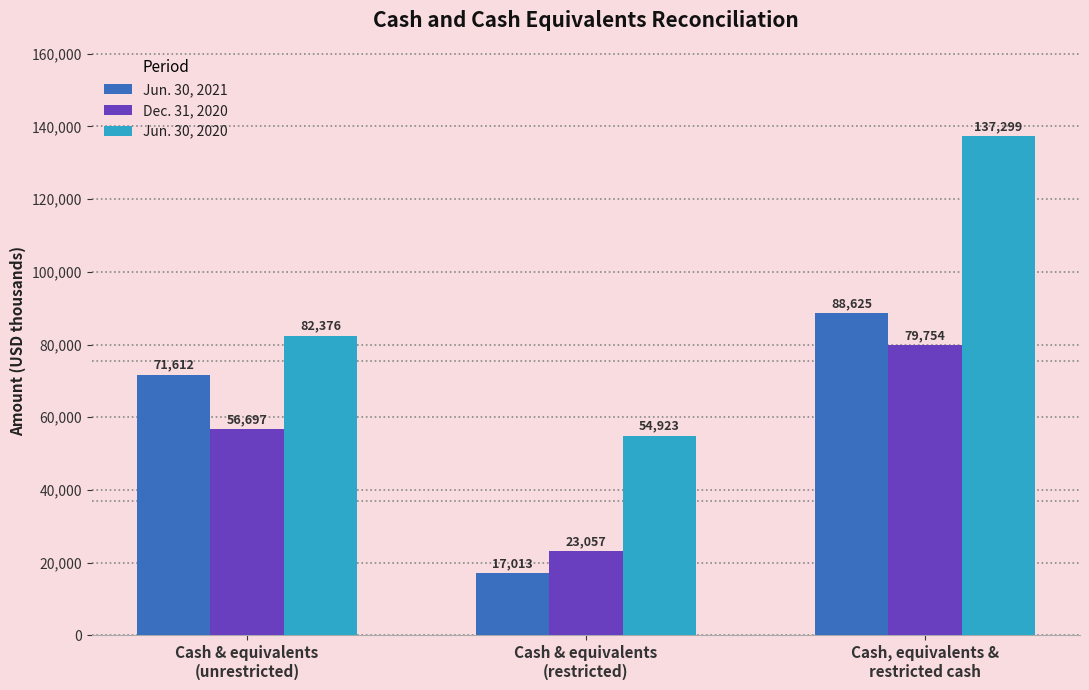

What is the label of the 2nd bar from the right?

Cash & equivalents
(restricted)